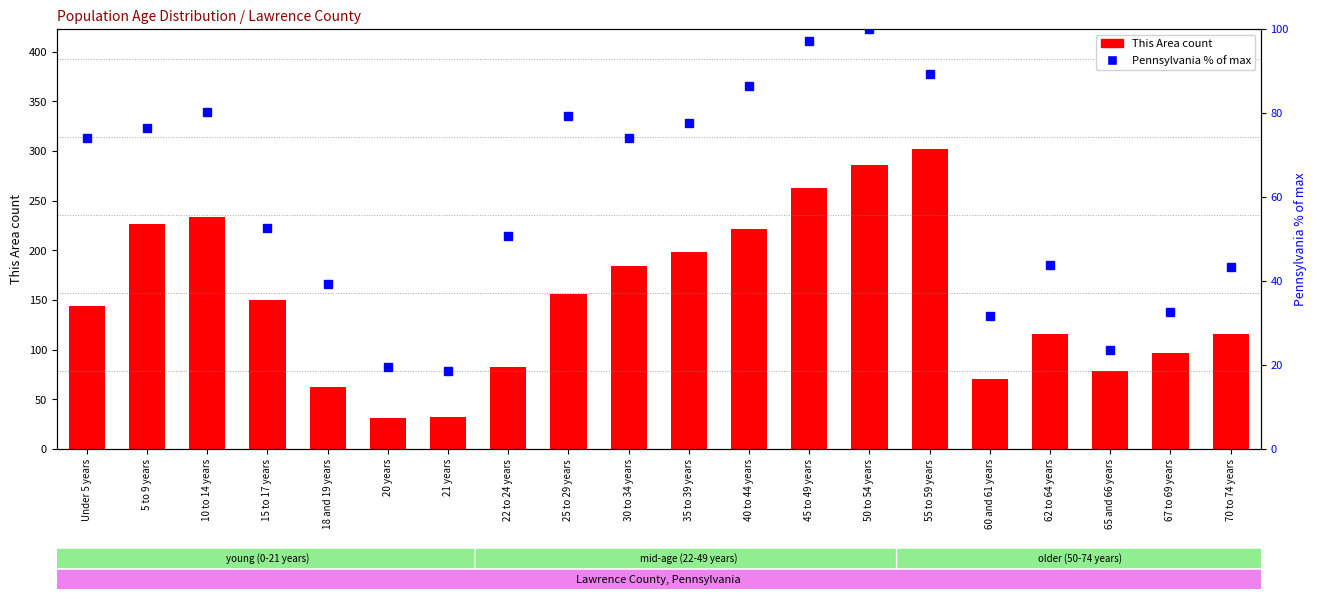

How many values in the Pennsylvania % rank series exceed 74?

10